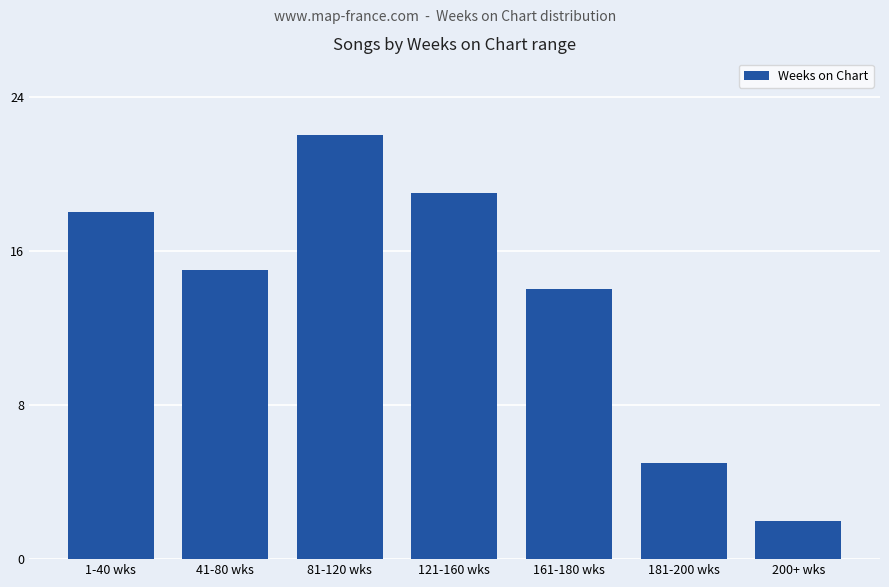

How many categories are shown in the chart?

7